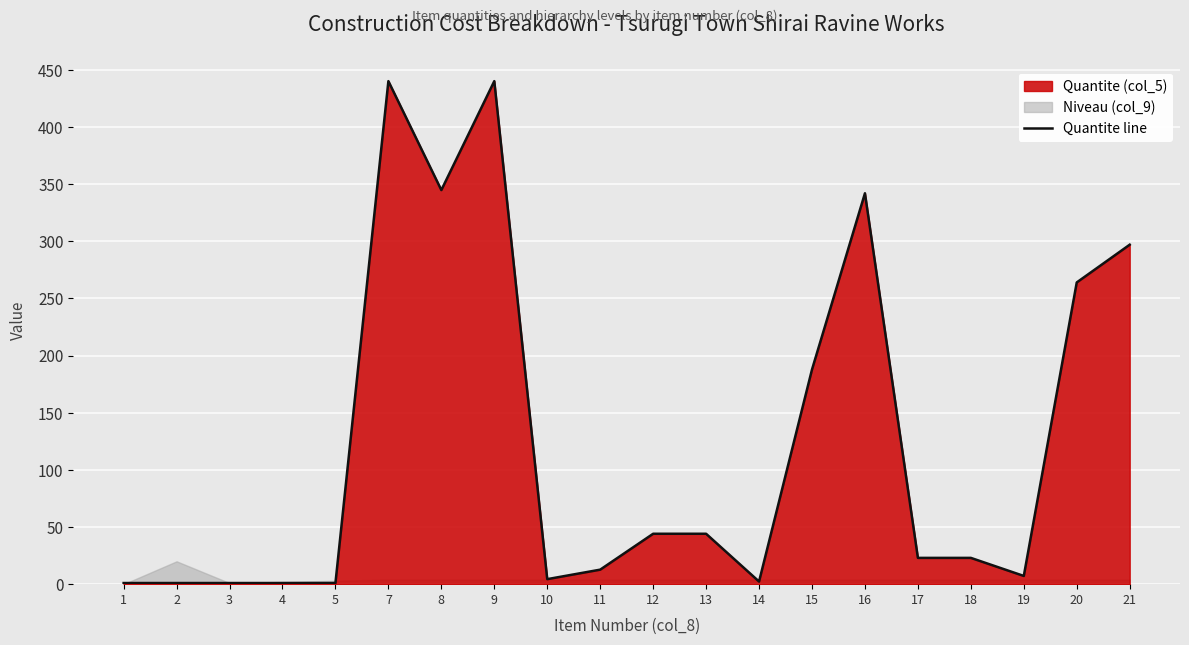

What is the sum of the values at 12 and 14?

46.4